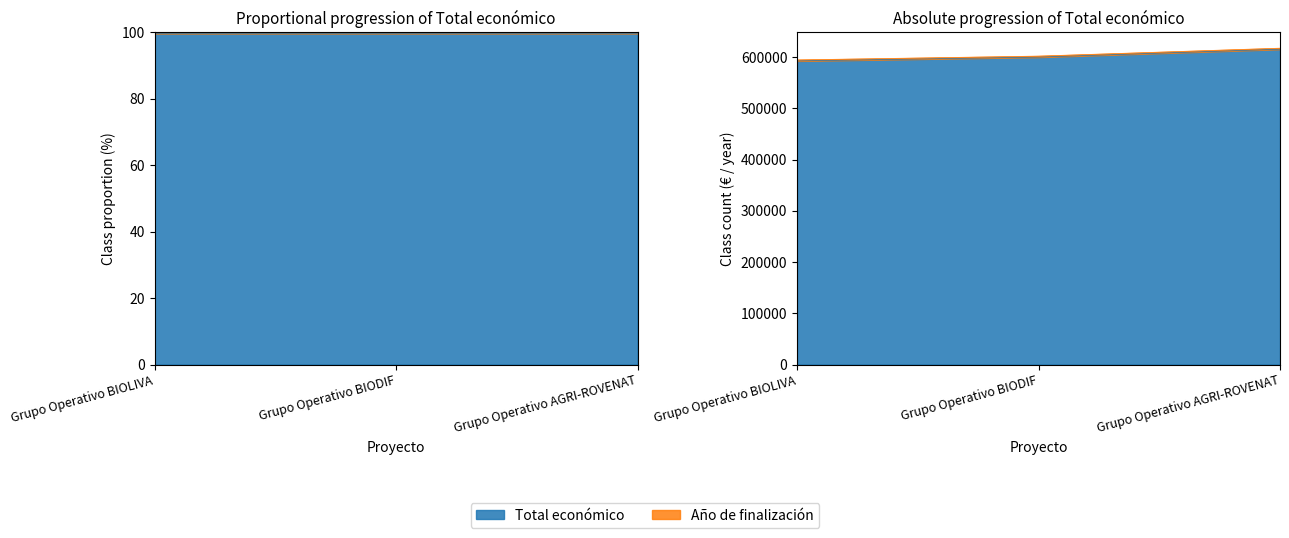

What is the sum of all values?

1807777